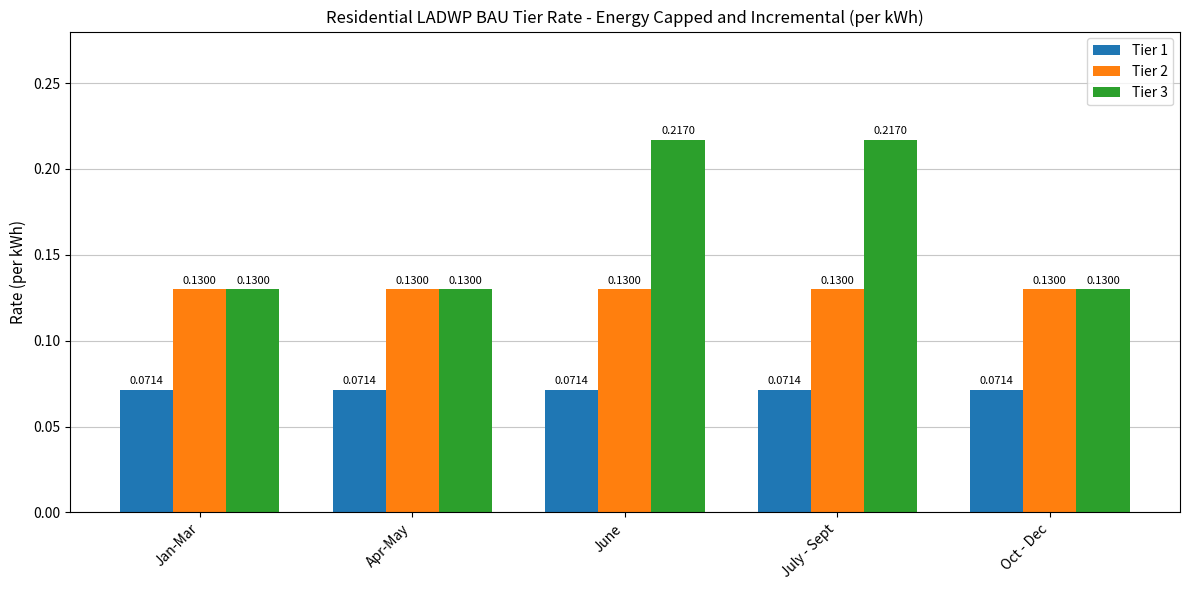

True or false: Tier 3 has a value of 0.0 at Apr-May.

False